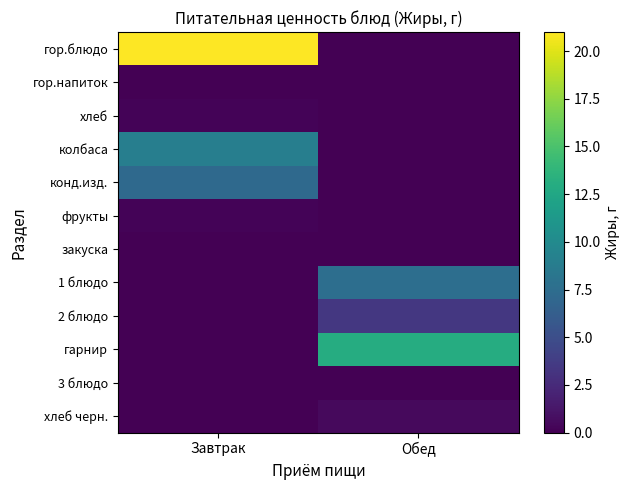

How many series are shown in this chart?

12